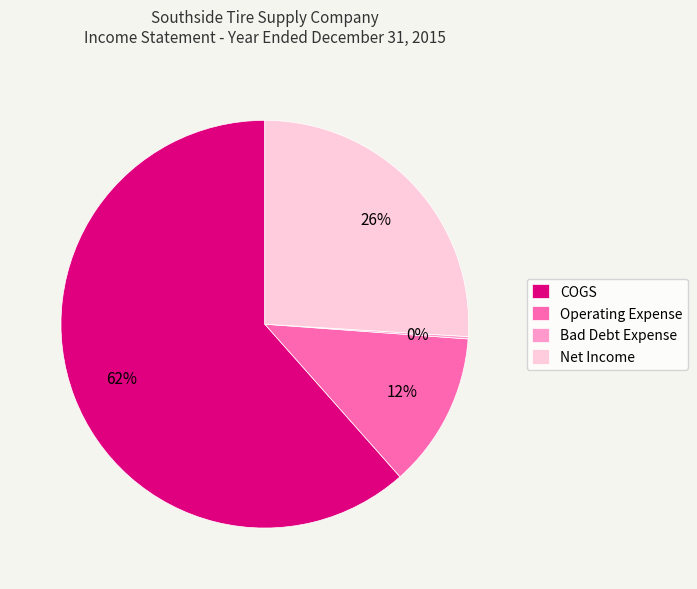

To the nearest percent, what portion does Net Income represent?

26%